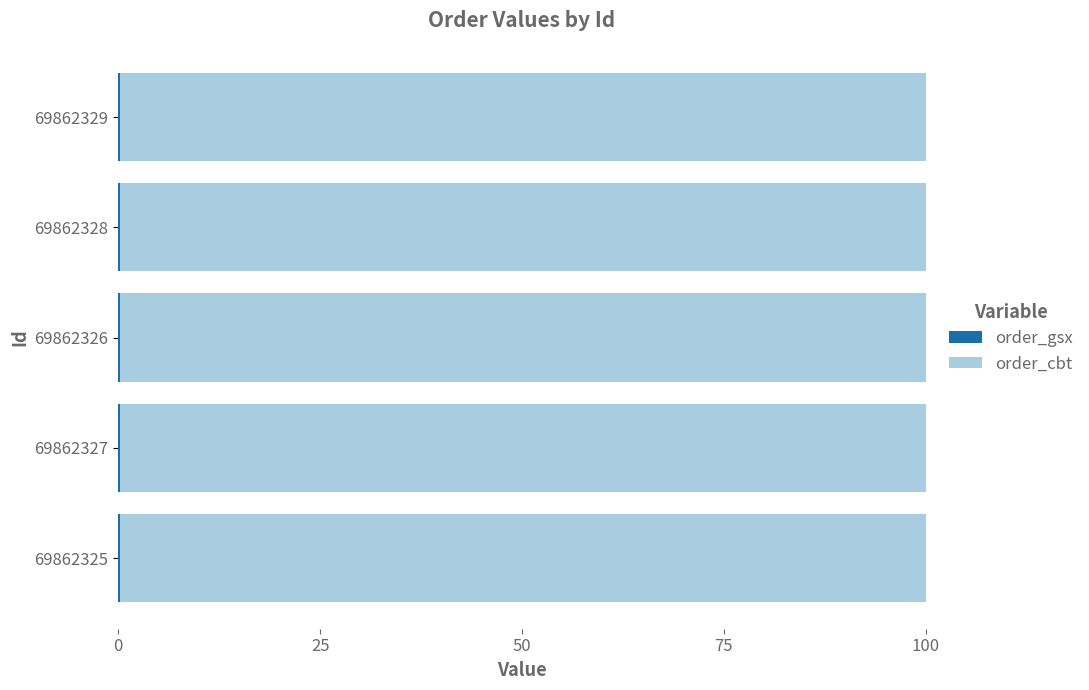

Rank the series by their maximum value, from lowest to highest.

order_gsx, order_cbt